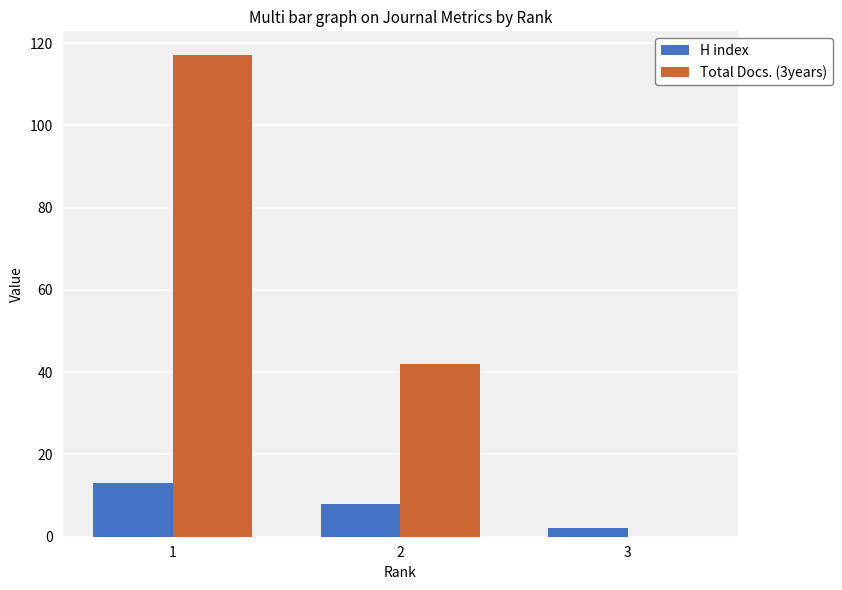

True or false: Total Docs. (3years) has a value of 69 at 2.

False